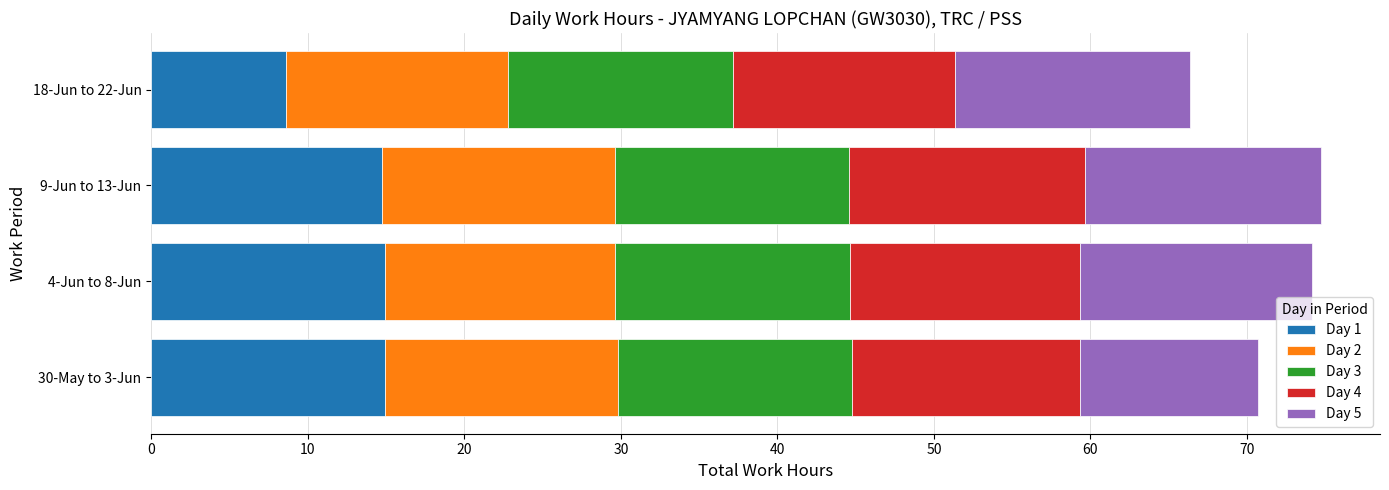

True or false: Day 1 has a value of 8.6 at 18-Jun to 22-Jun.

True